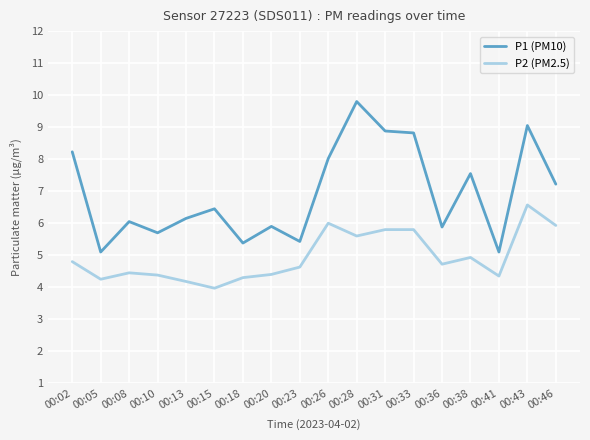

The value of P1 (PM10) at 00:08 is 2.3. True or false?

False